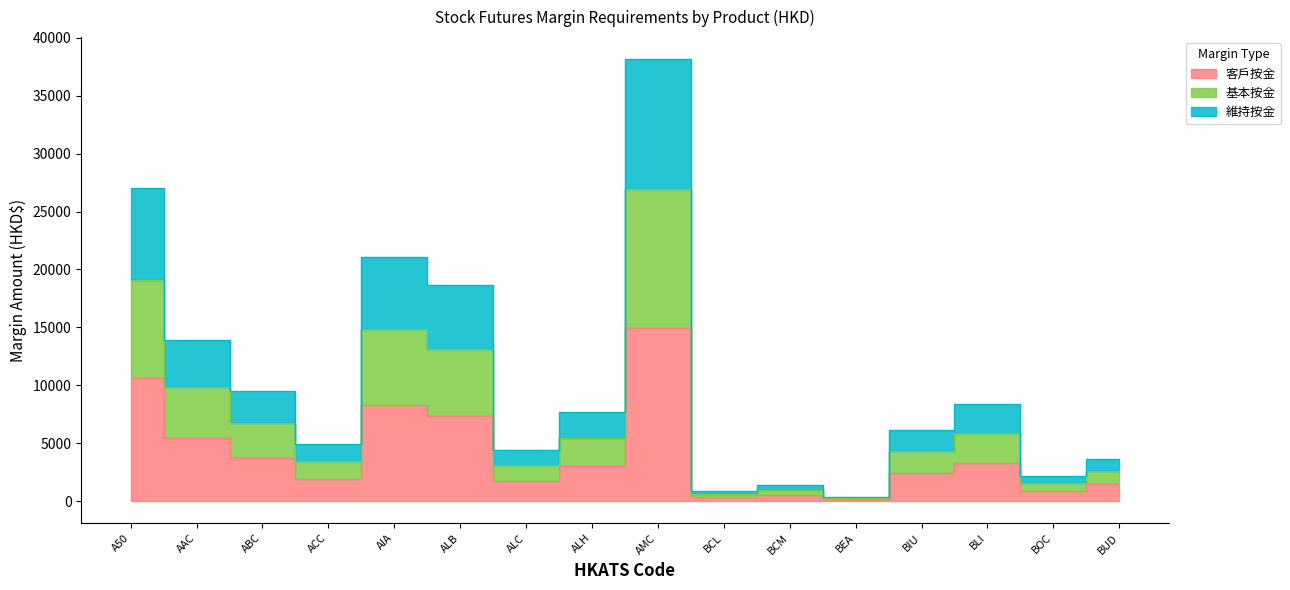

Where is the first local minimum for 客戶按金?

ACC